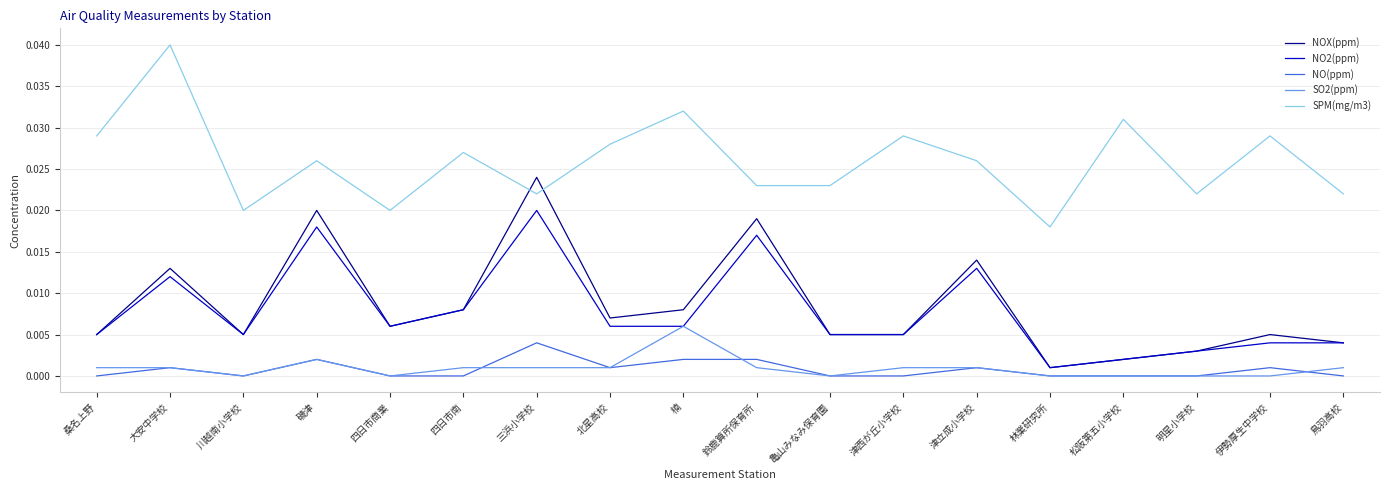

At which category does NO2(ppm) reach its first local peak?

大安中学校